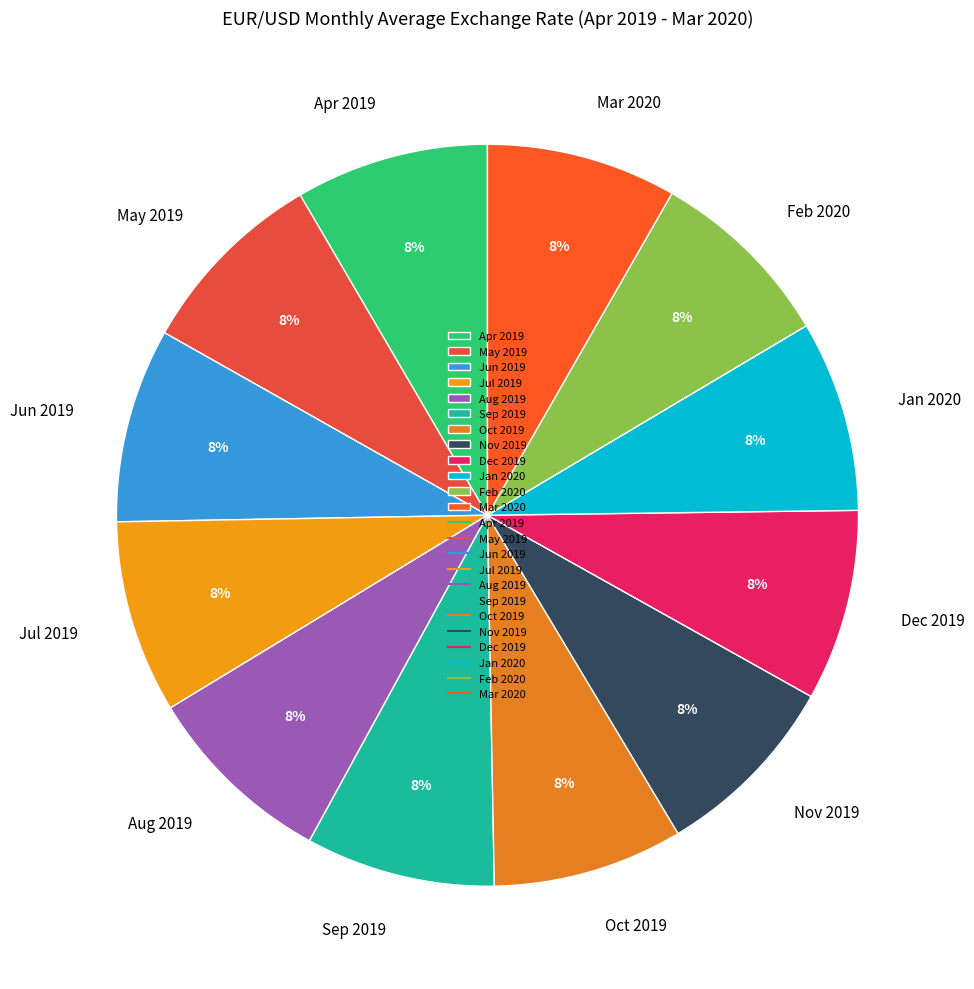

Is the sum of Jun 2019 and Dec 2019 greater than half?

No